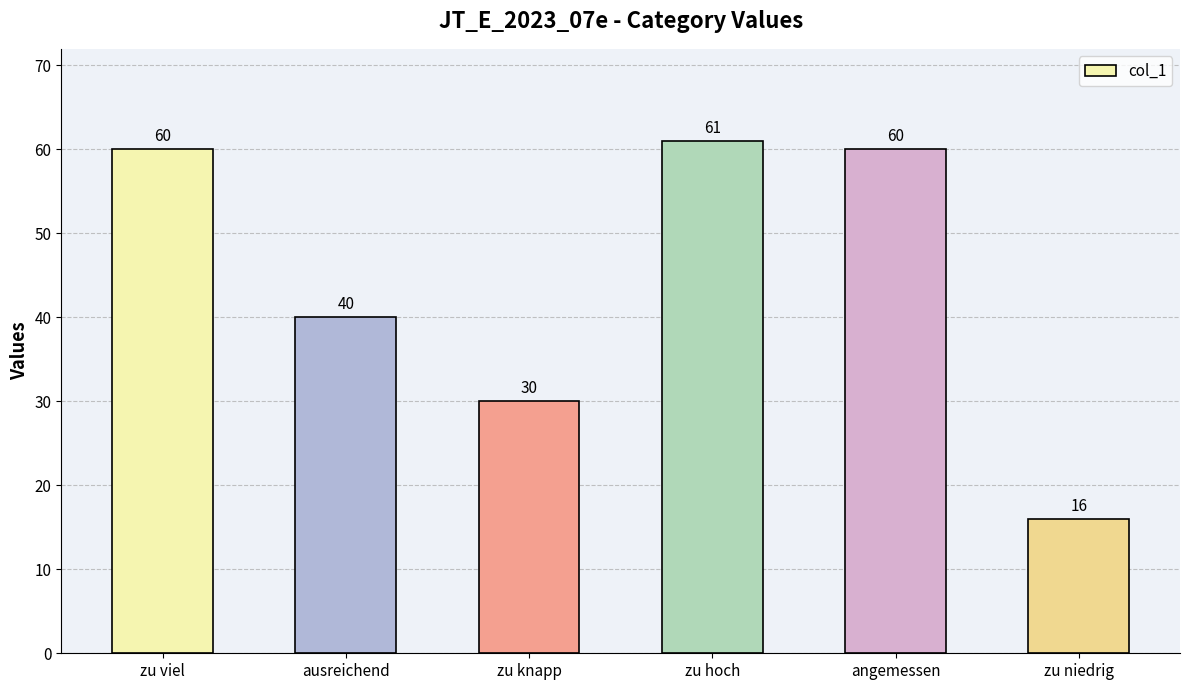

What is the value of the 1st bar from the left?

60